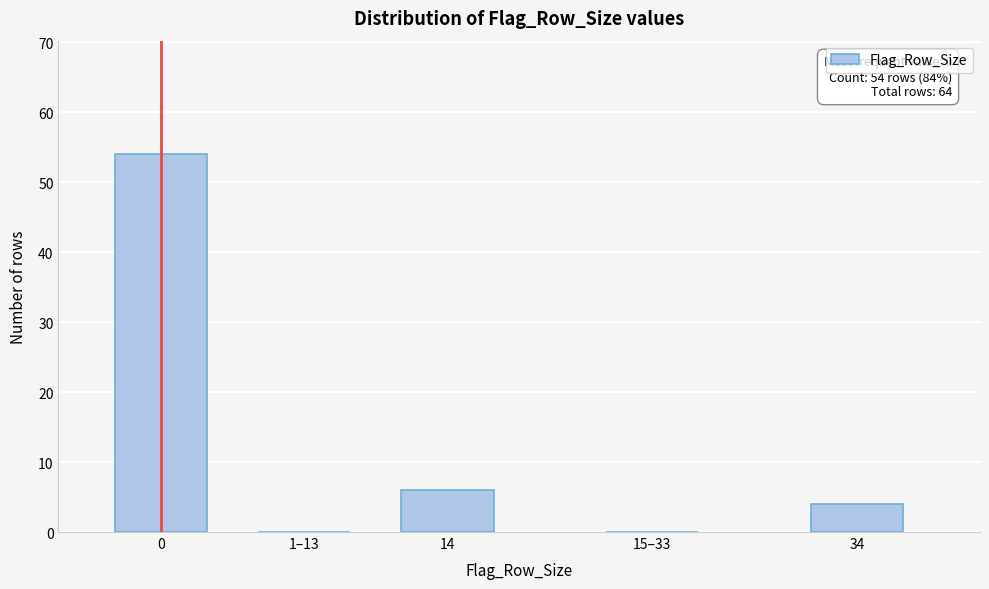

Reading right to left, transcribe all the data shown in this chart.

34=4	15–33=0	14=6	1–13=0	0=54